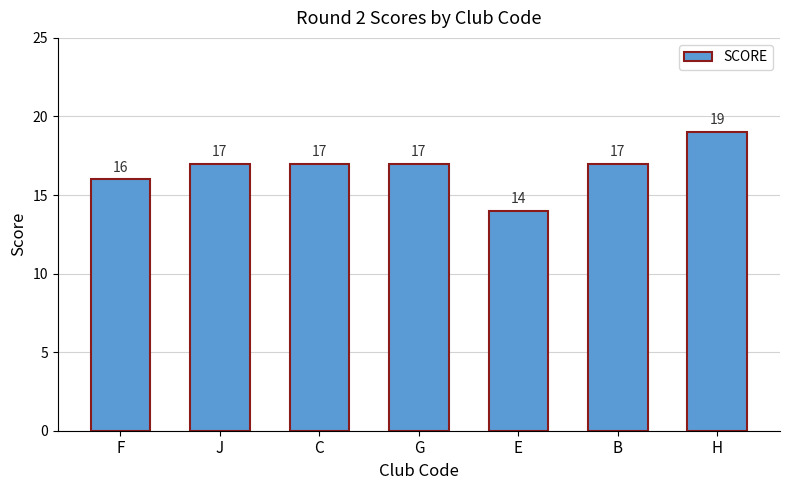

Read the value at F.

16